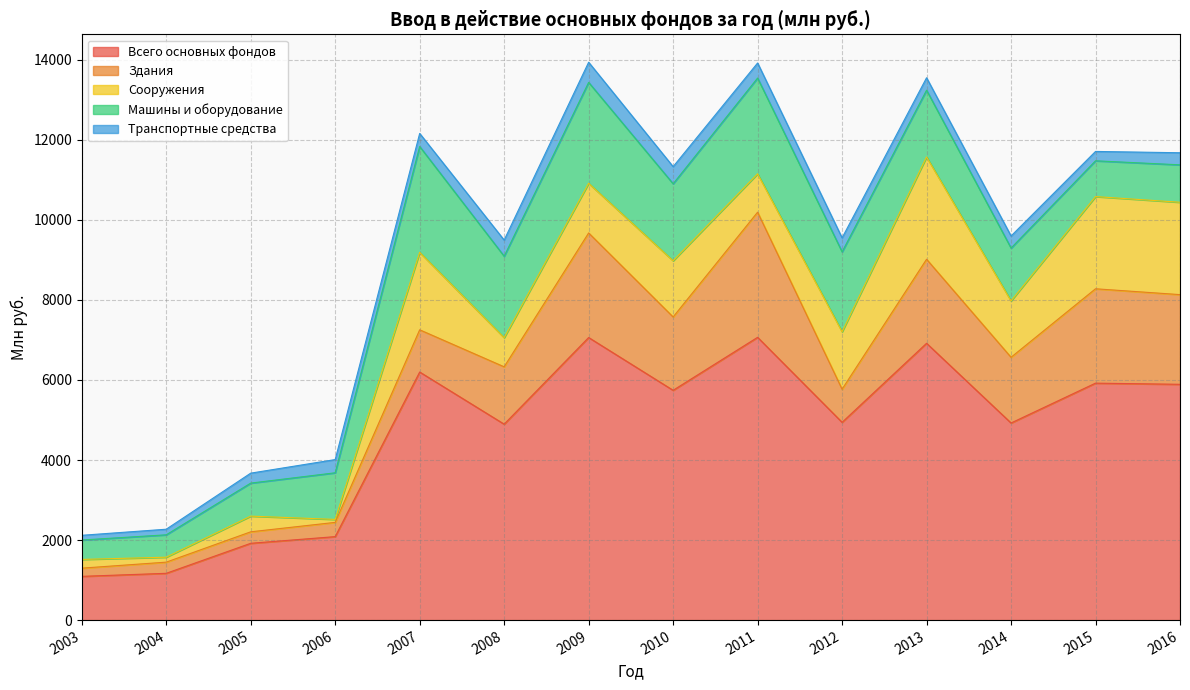

How many lines are shown in the chart?

5